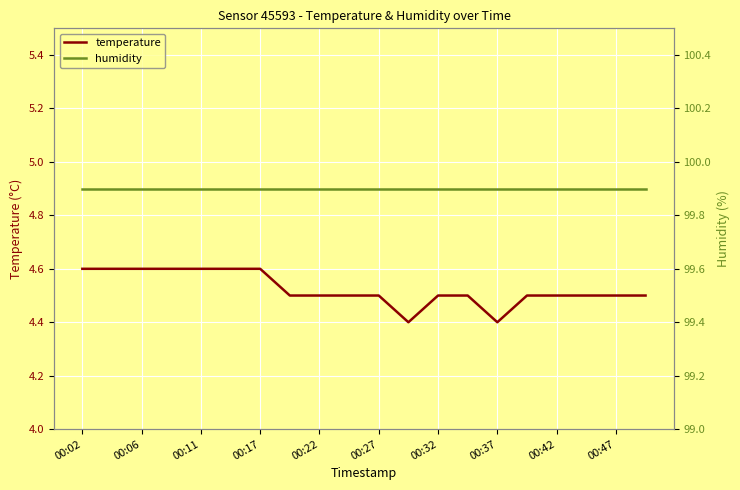

How many distinct data groups are displayed?

2